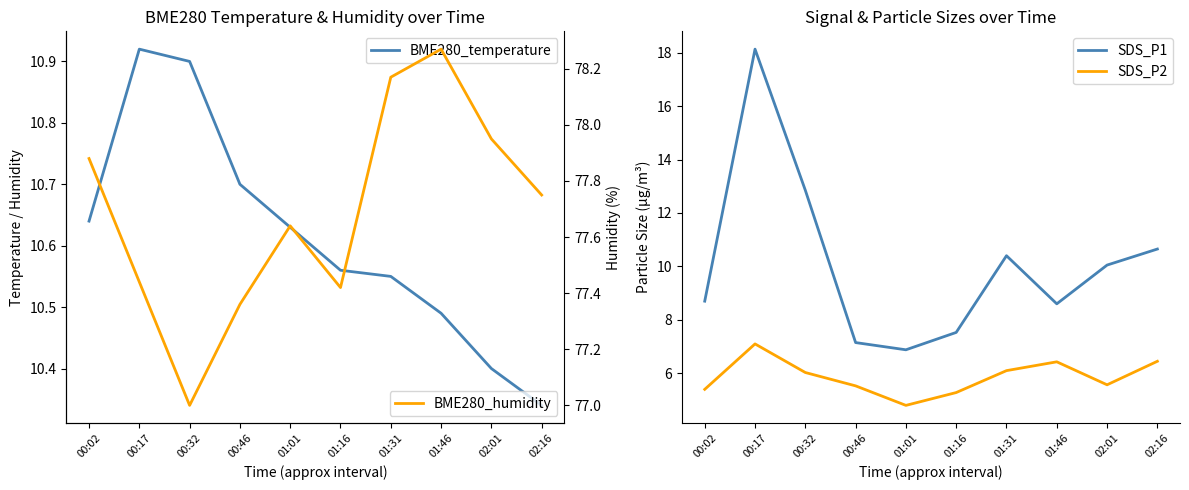

Reading left to right, list all the values displayed in this chart.

BME280_temperature: 00:02=10.6	00:17=10.9	00:32=10.9	00:46=10.7	01:01=10.6	01:16=10.6	01:31=10.6	01:46=10.5	02:01=10.4	02:16=10.3
SDS_P1: 00:02=8.7	00:17=18.1	00:32=12.8	00:46=7.2	01:01=6.9	01:16=7.5	01:31=10.4	01:46=8.6	02:01=10.1	02:16=10.7
SDS_P2: 00:02=5.4	00:17=7.1	00:32=6.0	00:46=5.5	01:01=4.8	01:16=5.3	01:31=6.1	01:46=6.4	02:01=5.6	02:16=6.5
BME280_humidity: 00:02=77.9	00:17=77.4	00:32=77.0	00:46=77.4	01:01=77.6	01:16=77.4	01:31=78.2	01:46=78.3	02:01=78.0	02:16=77.8